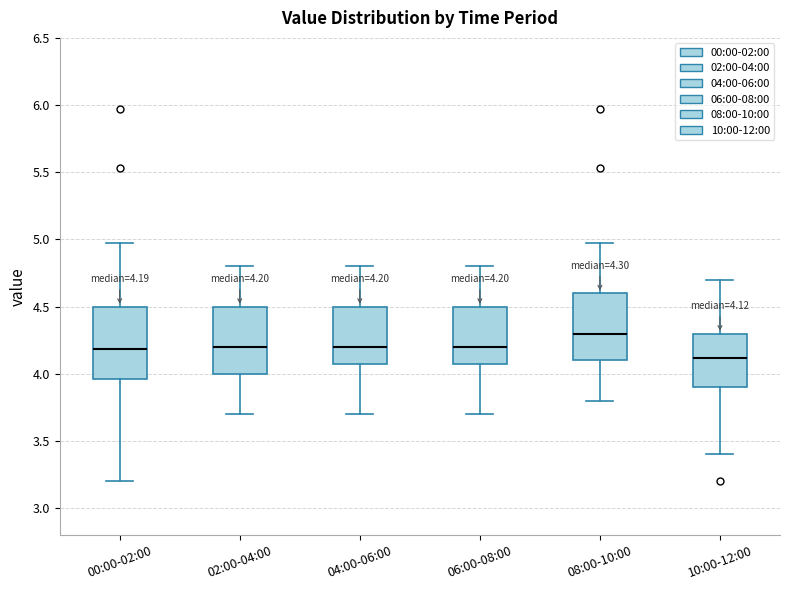

Which box has the highest median line?

08:00-10:00